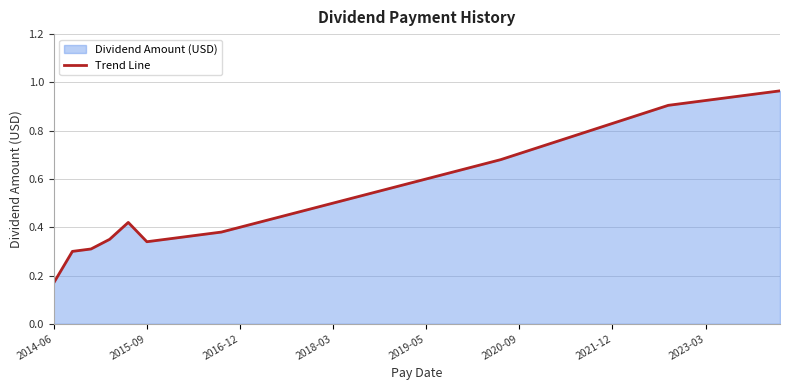

At which category does the data reach its first local valley?

2015-09